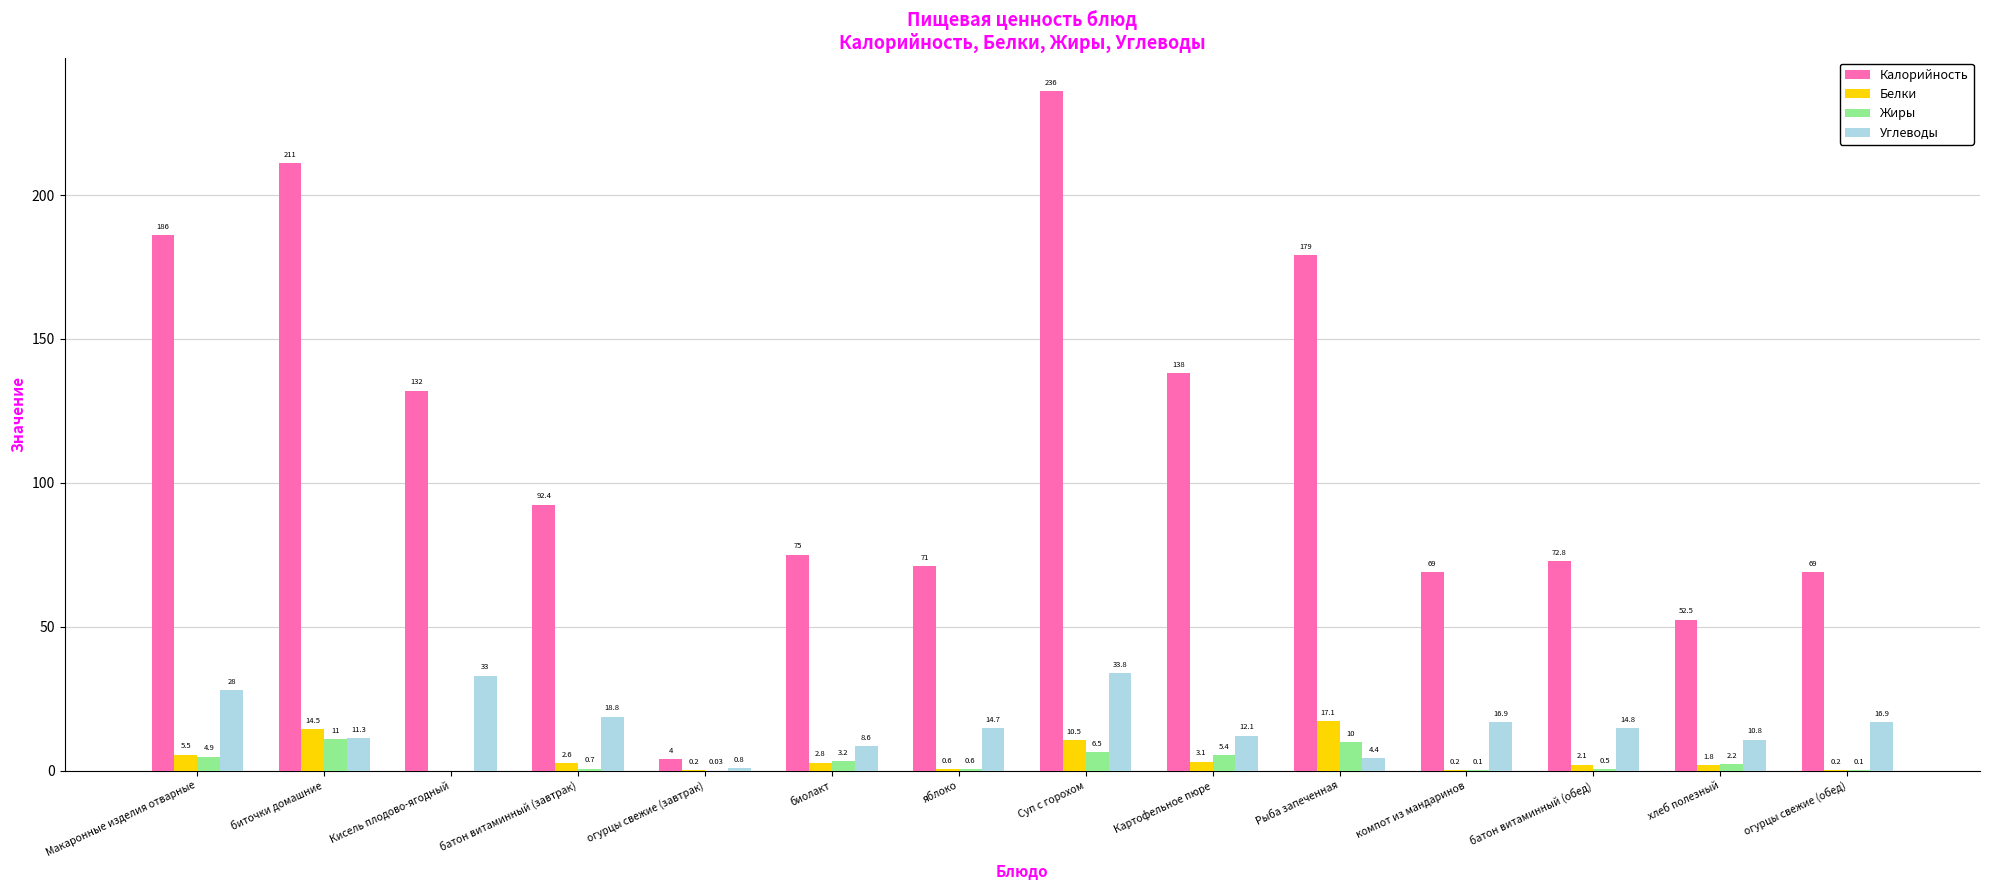

The Калорийность series shows 236.0 at Суп с горохом. True or false?

True